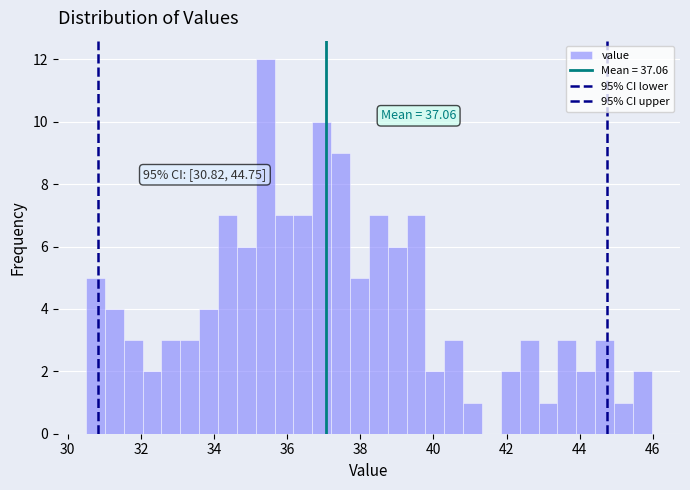

Around what value on the x-axis is the tallest bar? Give the approximate position of its centre, as read against the axis.

35.4